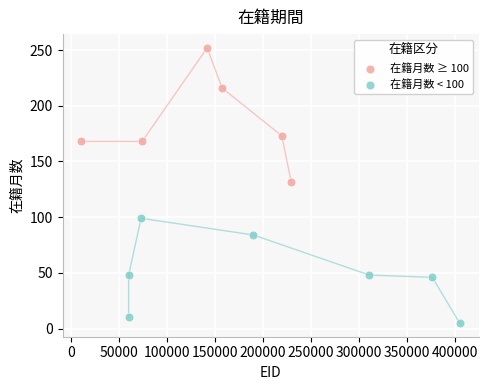

Which series contains the lowest Y value?

在籍月数 < 100